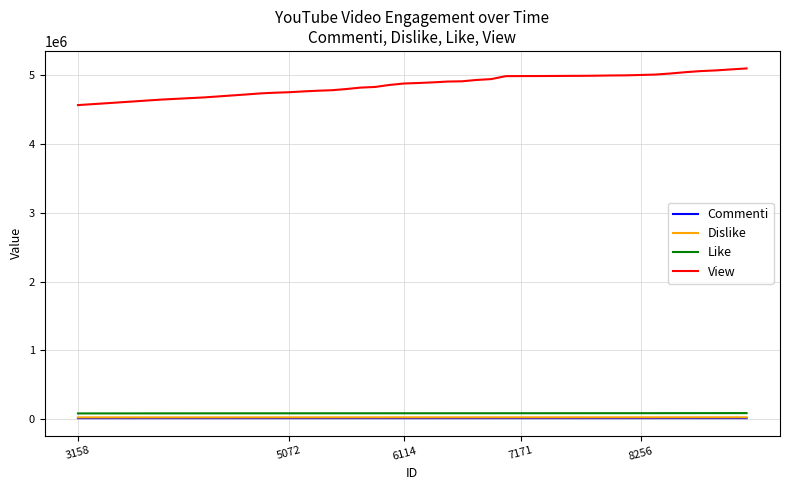

What is the greatest value displayed?

5101983